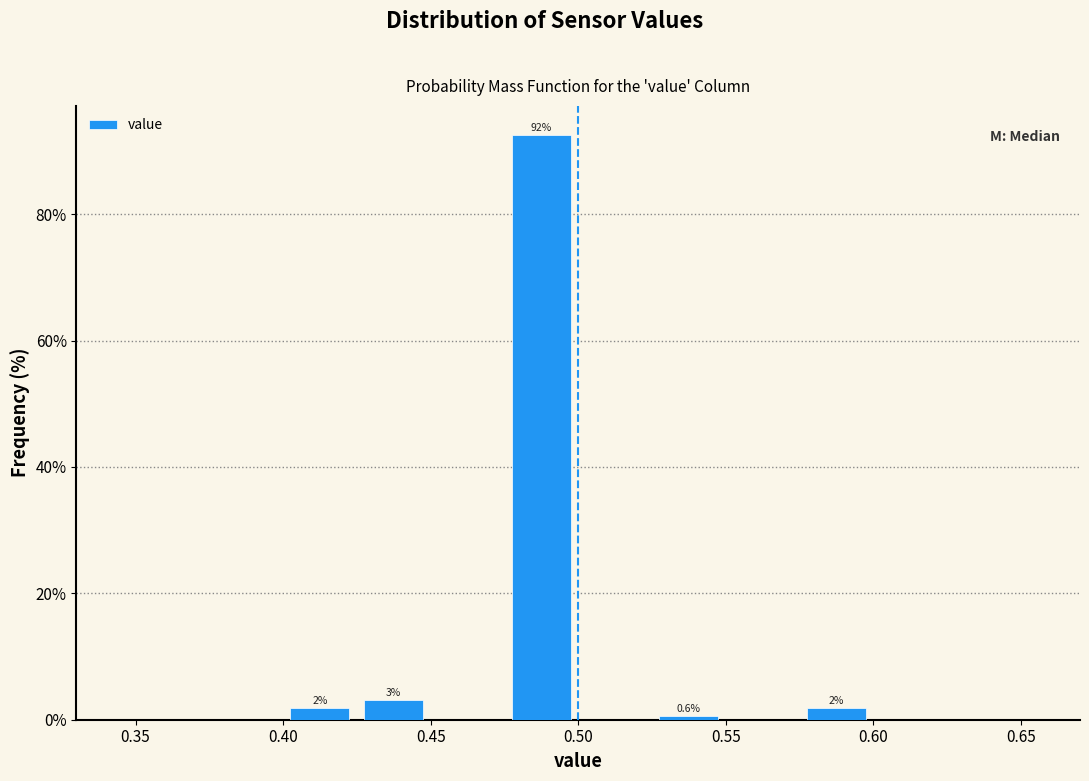

Which range on the x-axis has the tallest bar?

0.475 to 0.500